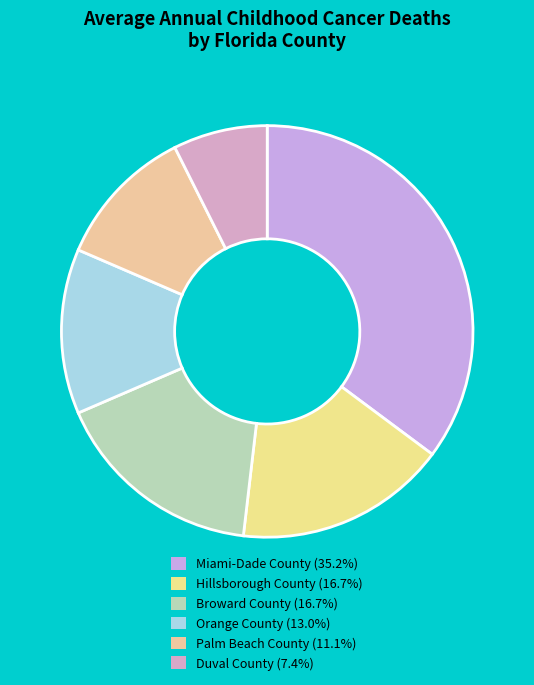

To the nearest percent, what is the average slice percentage?

17%